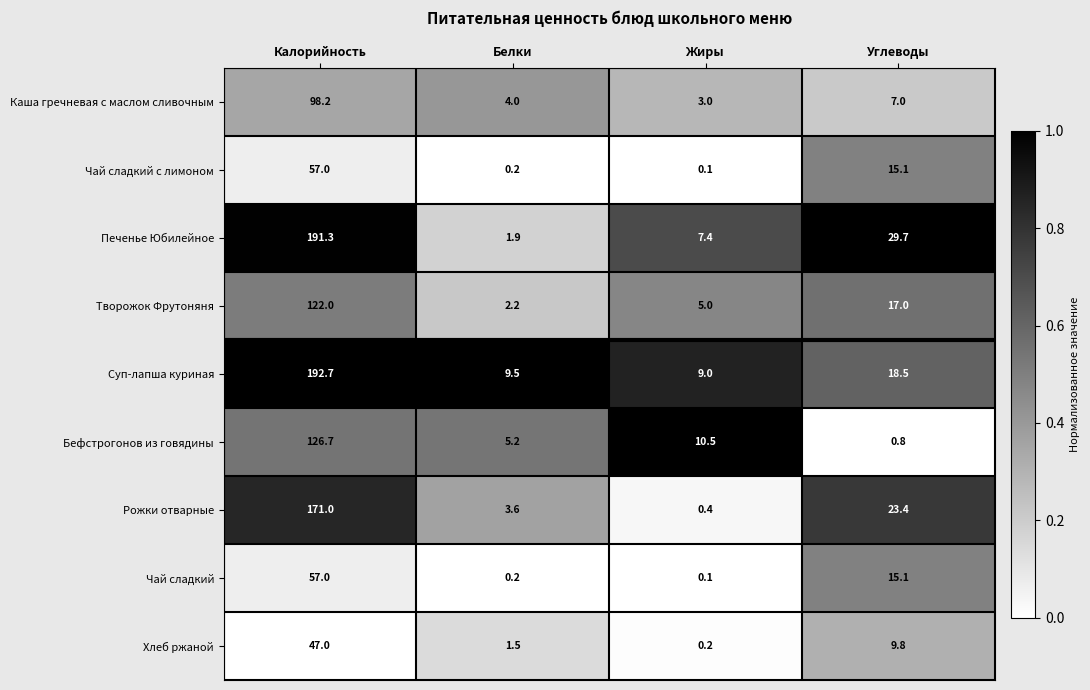

What is the difference between the maximum and minimum values in the Печенье Юбилейное series?

189.4